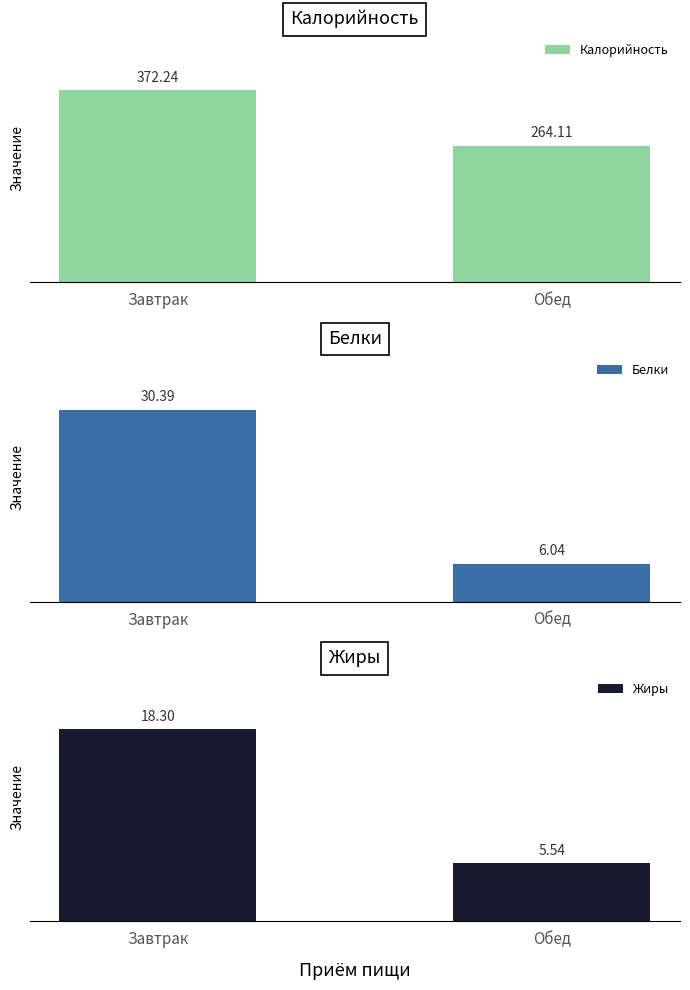

Are the bars grouped side by side (vs. stacked)?

Yes